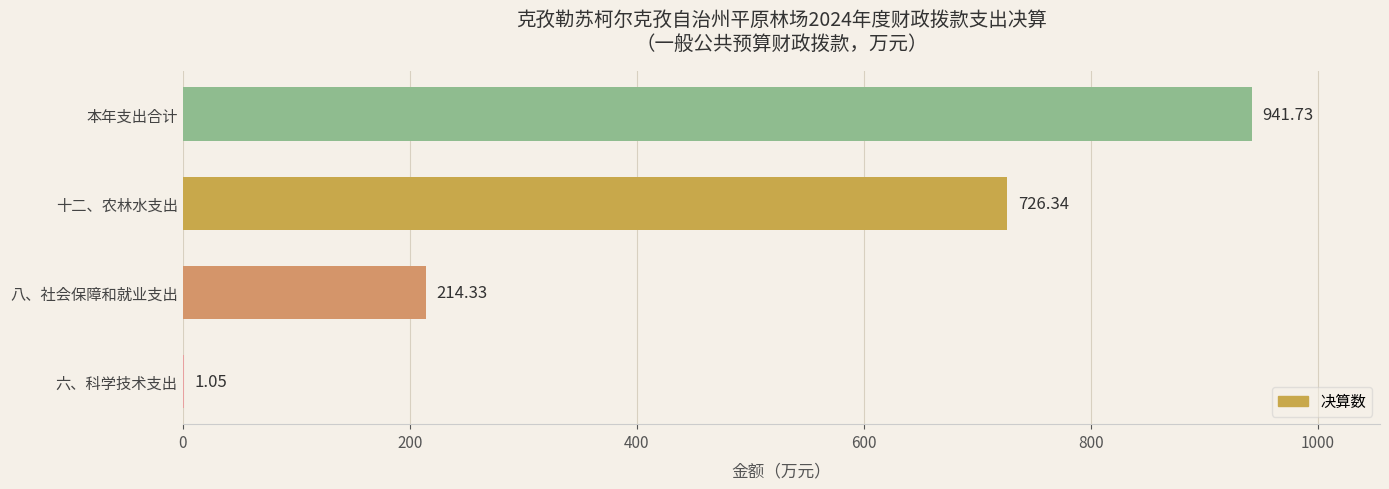

At which category does the chart reach its peak across all series?

本年支出合计